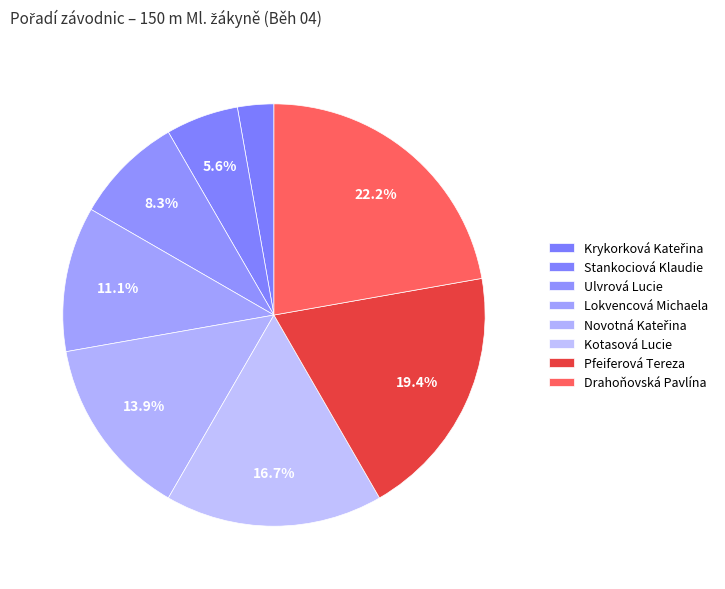

To the nearest percent, what is the difference between the largest and smallest slice percentages?

19%